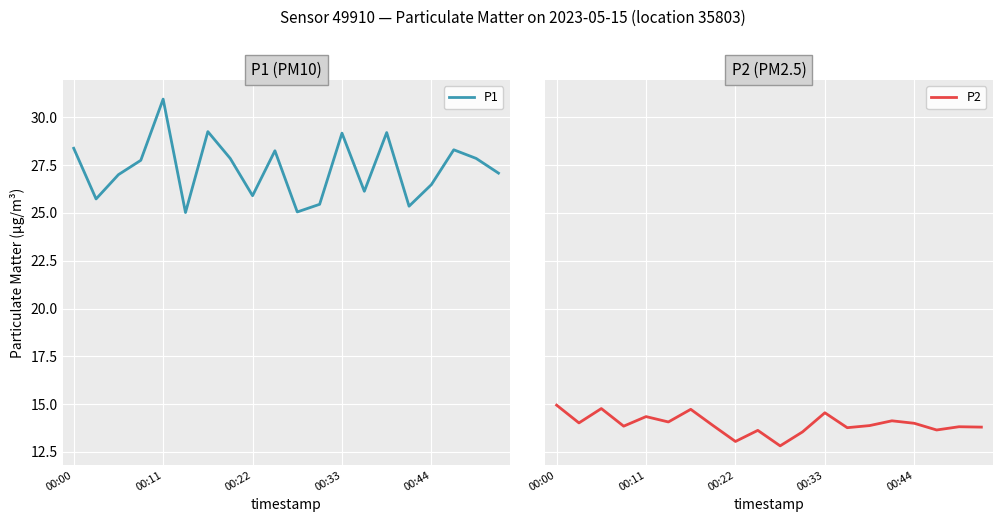

How many data points does each series have?

20